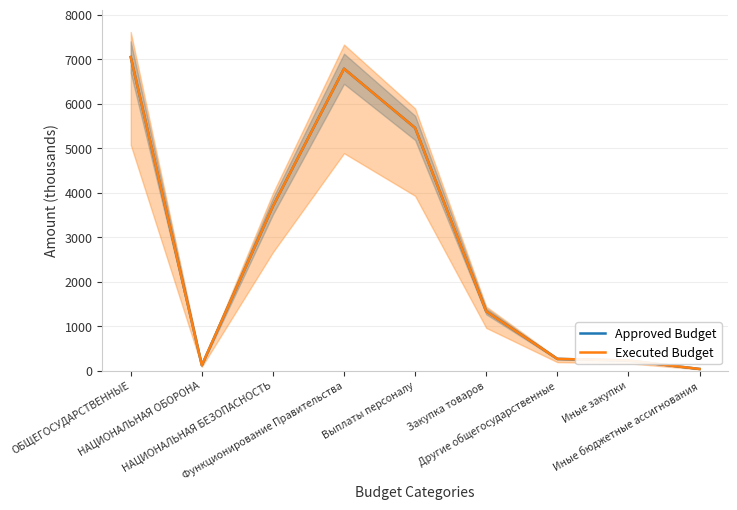

Reading left to right, what are all the values shown in this chart?

Approved Budget: ОБЩЕГОСУДАРСТВЕННЫЕ=7044.7	НАЦИОНАЛЬНАЯ ОБОРОНА=119.7	НАЦИОНАЛЬНАЯ БЕЗОПАСНОСТЬ=3692.8	Функционирование Правительства=6782.1	Выплаты персоналу=5451.9	Закупка товаров=1330.3	Другие общегосударственные=262.5	Иные закупки=226.6	Иные бюджетные ассигнования=35.9
Executed Budget: ОБЩЕГОСУДАРСТВЕННЫЕ=7044.7	НАЦИОНАЛЬНАЯ ОБОРОНА=119.7	НАЦИОНАЛЬНАЯ БЕЗОПАСНОСТЬ=3692.8	Функционирование Правительства=6782.1	Выплаты персоналу=5451.9	Закупка товаров=1330.3	Другие общегосударственные=262.5	Иные закупки=226.6	Иные бюджетные ассигнования=35.9